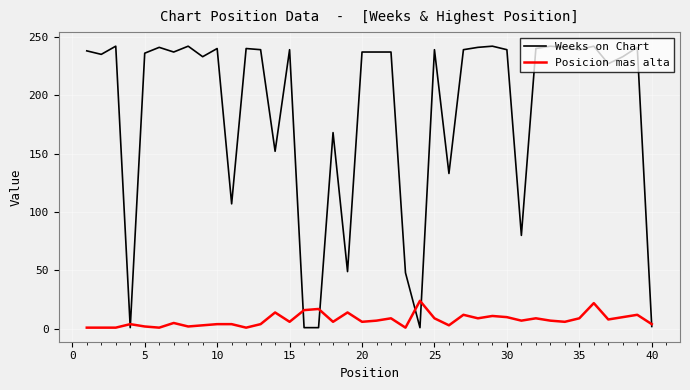

List the series in order of their peak value, highest first.

Weeks on Chart, Posicion mas alta